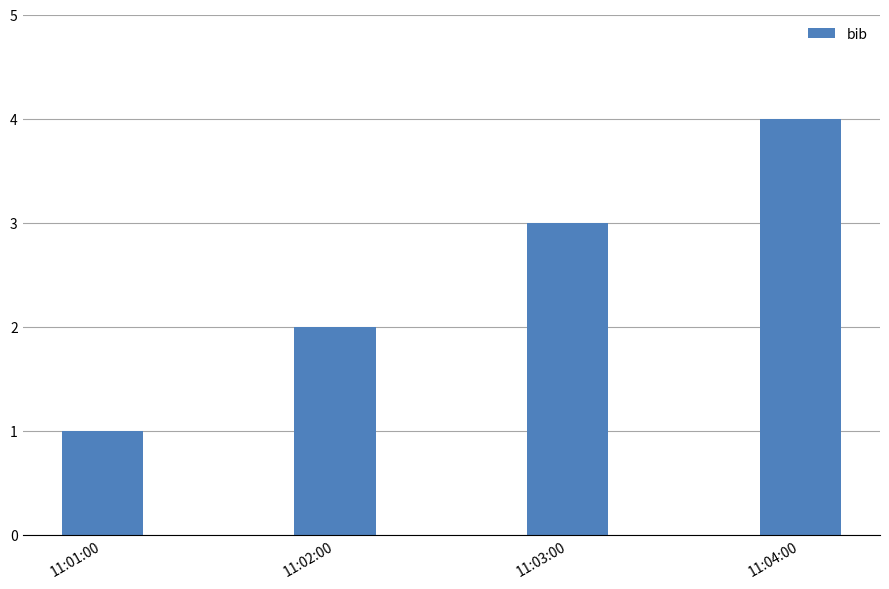

Reading right to left, transcribe all the data shown in this chart.

11:04:00=4	11:03:00=3	11:02:00=2	11:01:00=1